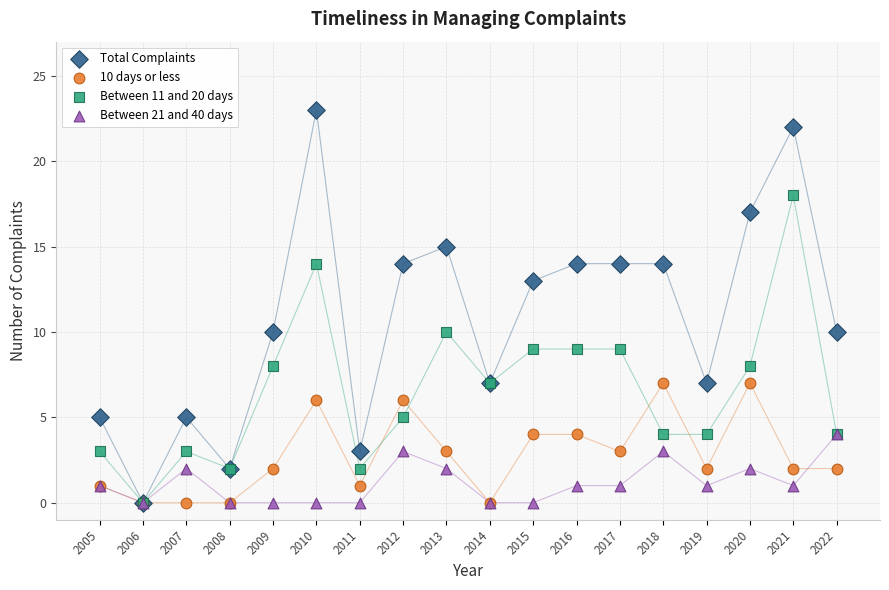

Which series has the largest Y range (max minus min)?

Total Complaints